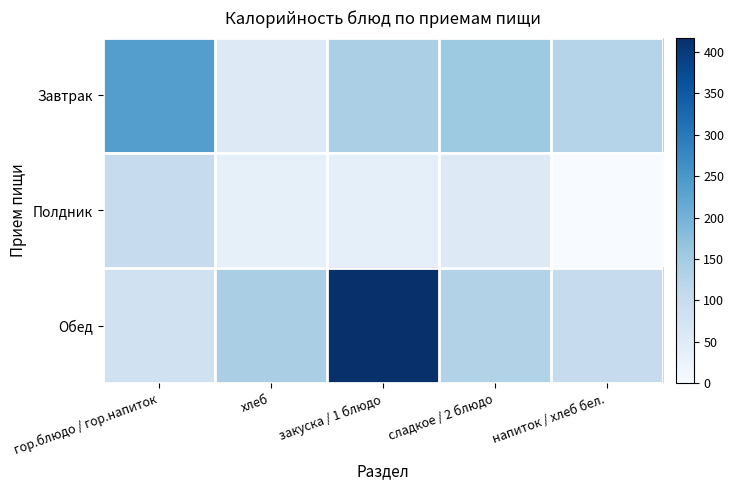

At how many categories does at least one series exceed 325?

1